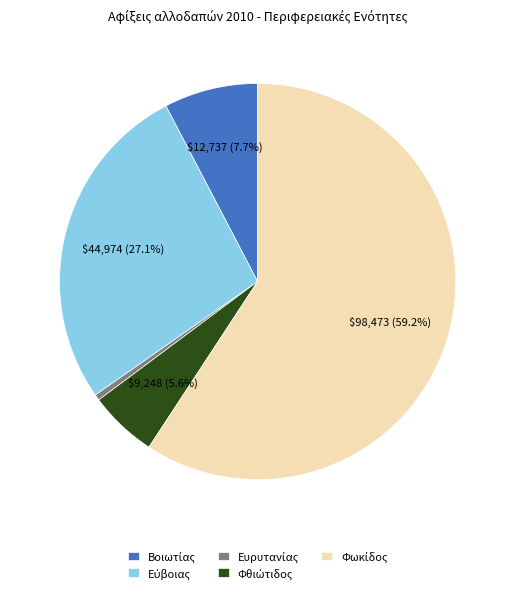

Is it true that Ευρυτανίας is 0% of the pie?

True